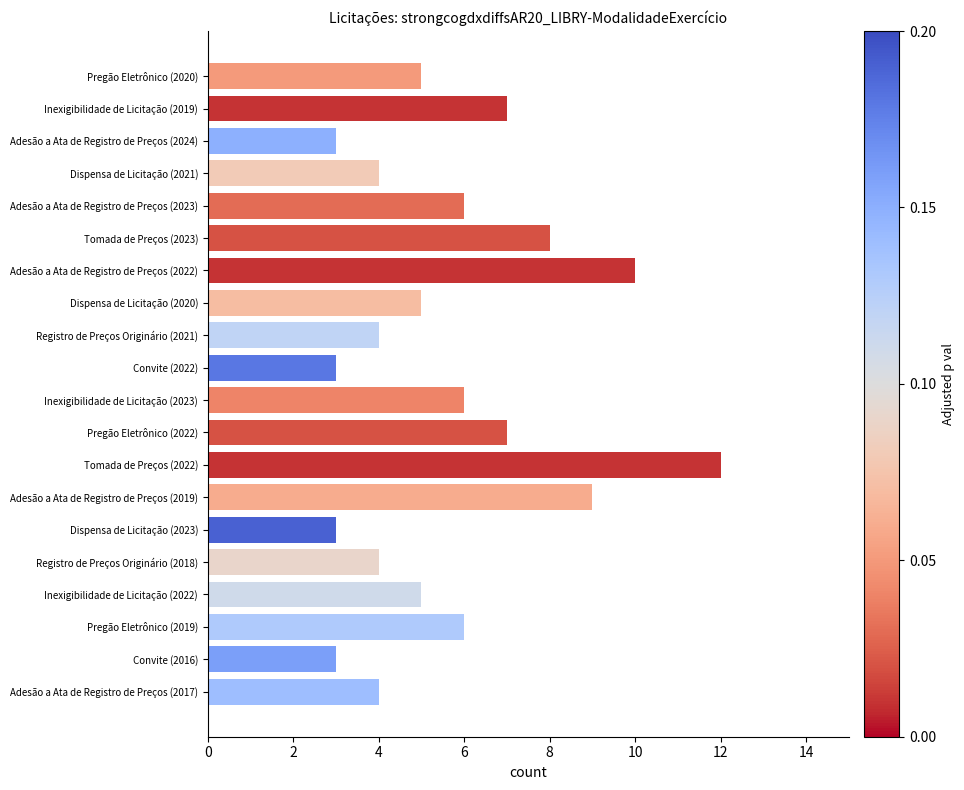

How many categories are shown in the chart?

20